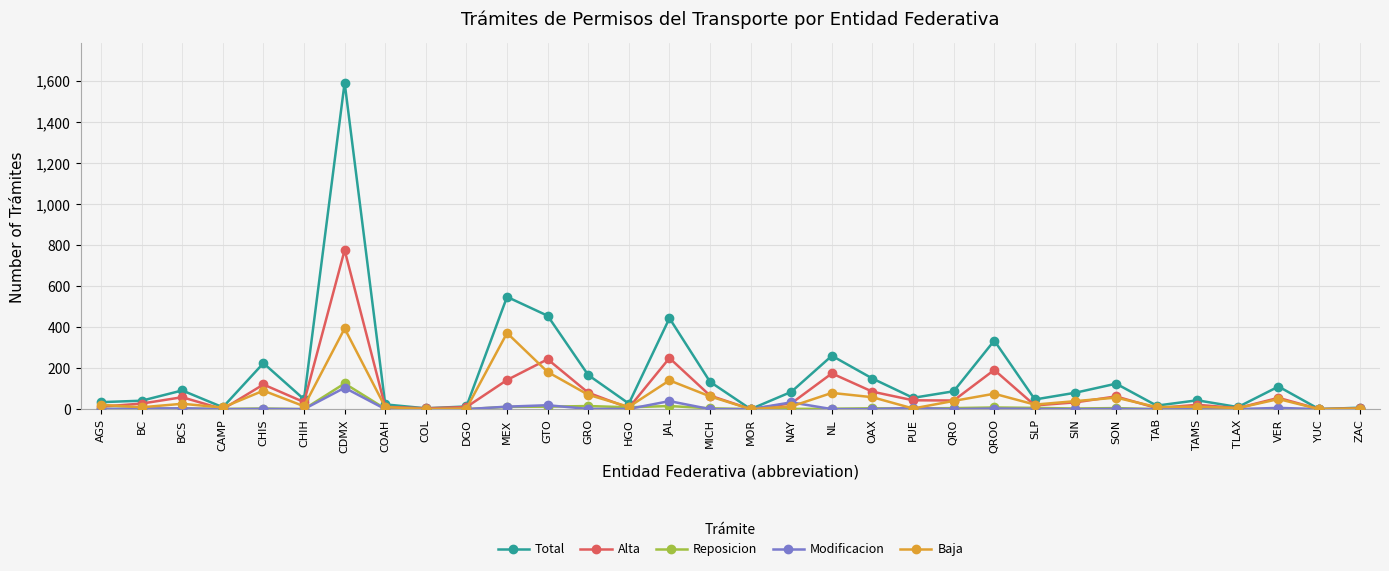

What is the total value across all series at SIN?

155